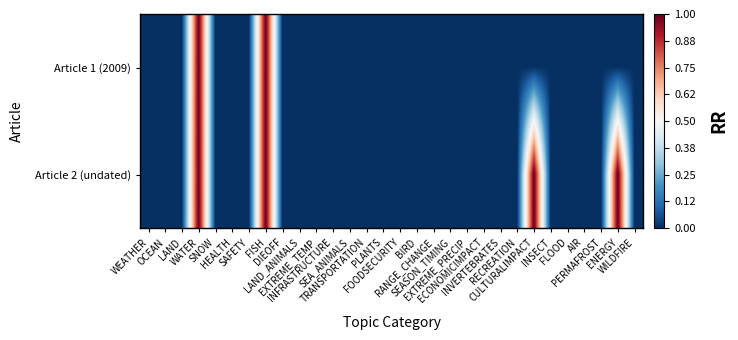

Between SNOW and WILDFIRE, which is larger?

SNOW